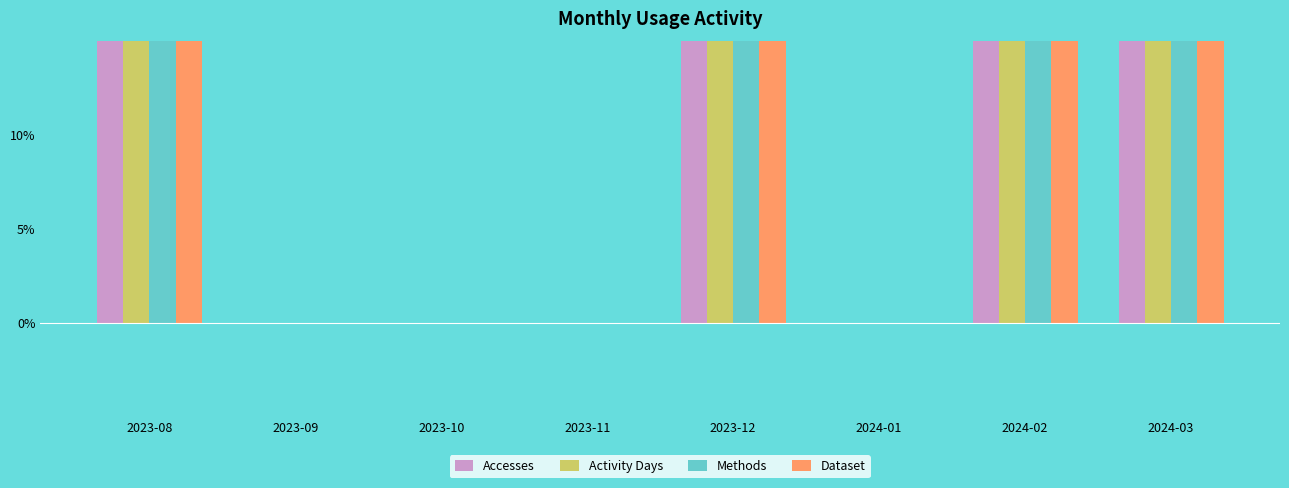

Rank the series at 2024-01 from highest to lowest value.

Accesses, Activity Days, Methods, Dataset